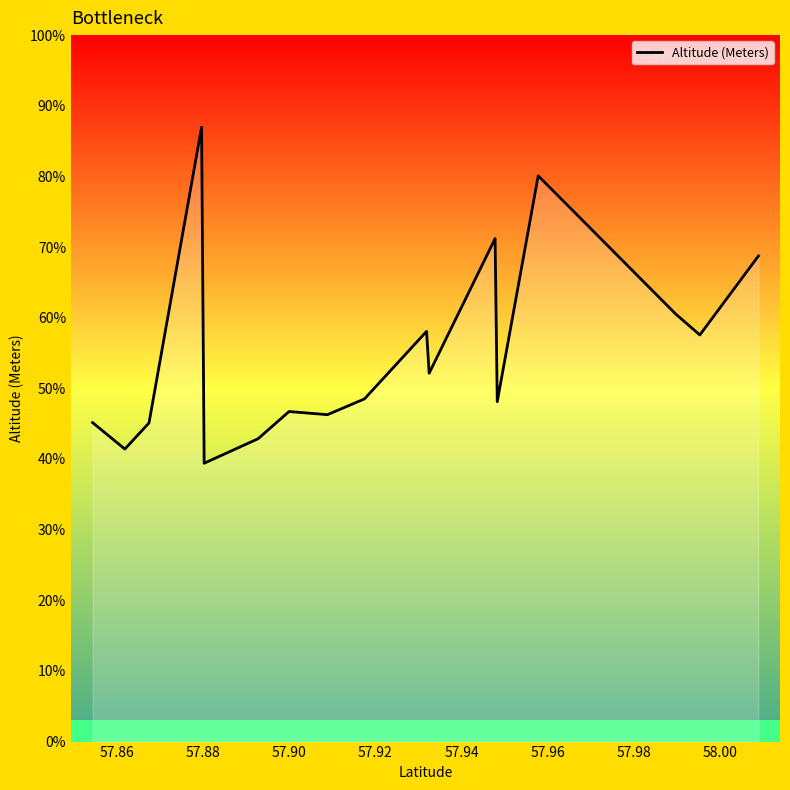

How many values are below 868?

9